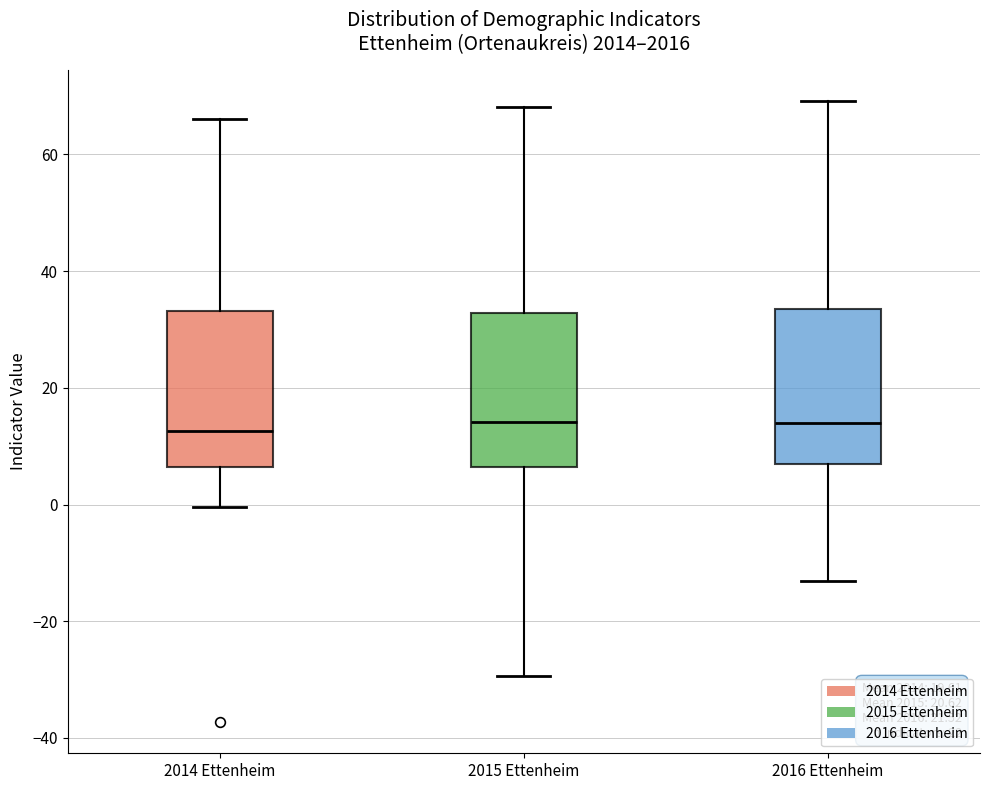

Reading left to right, transcribe this box plot: for each box, give where its median line is, the range the box spans, and where its two whiskers end, as read against the y-axis. The values are not printed on the chart, so give them approximately, as read against the axis.

2014 Ettenheim: median 12, box 6 to 34, whiskers 0 to 66
2015 Ettenheim: median 14, box 6 to 32, whiskers -30 to 68
2016 Ettenheim: median 14, box 6 to 34, whiskers -14 to 70